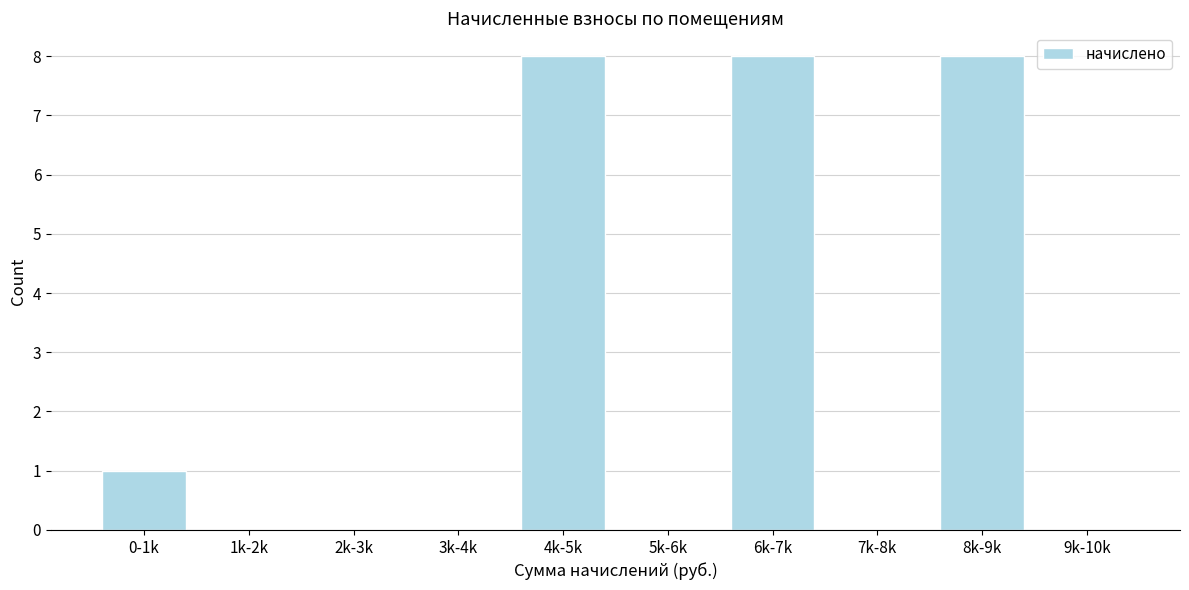

Reading right to left, extract all data points from this chart.

9k-10k=0	8k-9k=8	7k-8k=0	6k-7k=8	5k-6k=0	4k-5k=8	3k-4k=0	2k-3k=0	1k-2k=0	0-1k=1